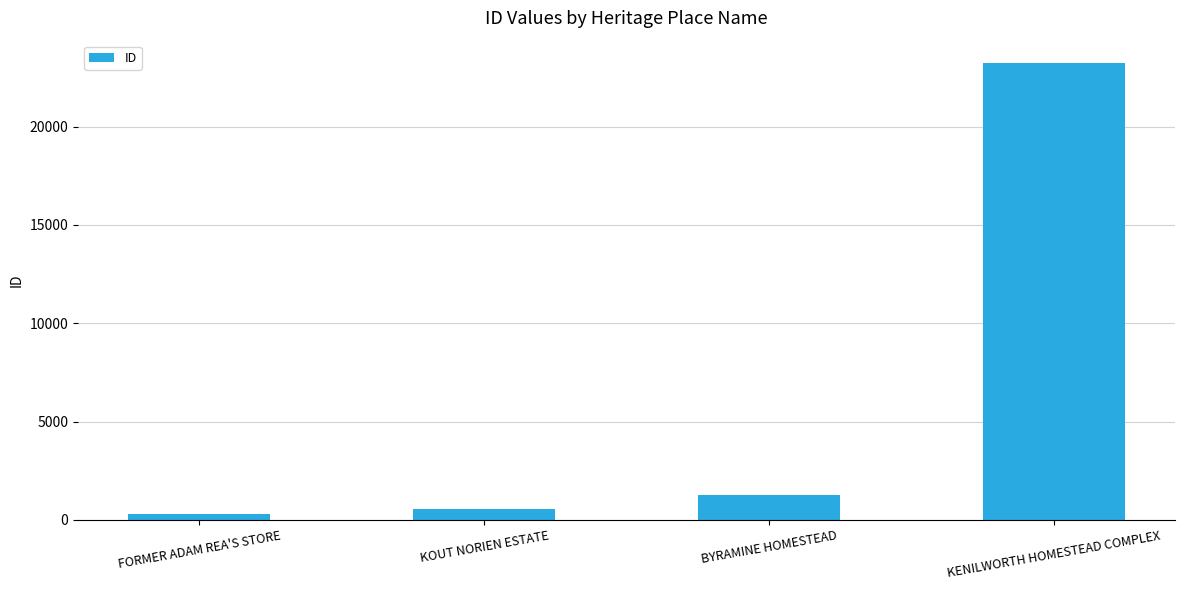

The value at KENILWORTH HOMESTEAD COMPLEX is 37898. True or false?

False